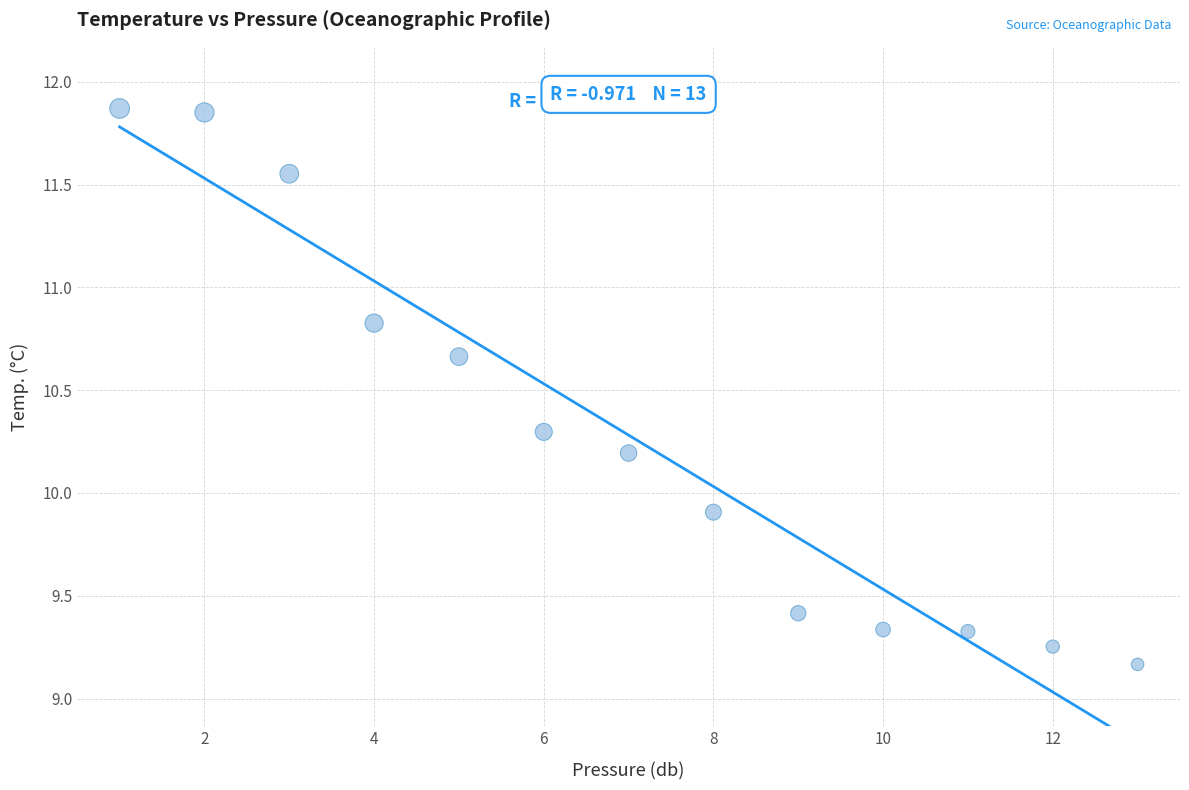

What Y value in the scatter plot is closest to 10?

9.9